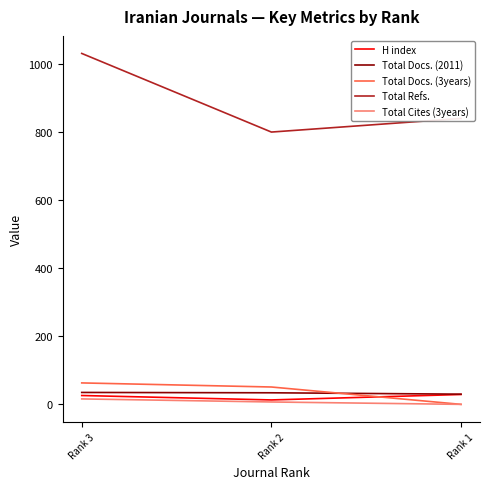

Is the value of Total Docs. (2011) at Rank 3 greater than the value of Total Docs. (3years) at Rank 1?

Yes